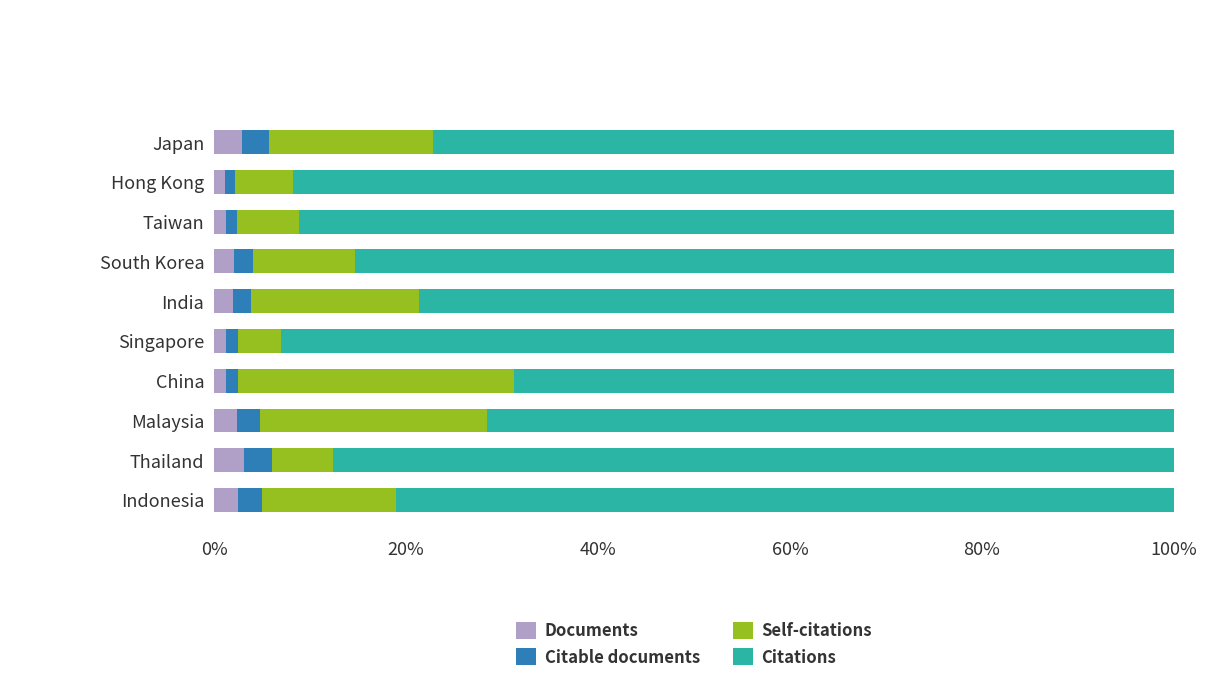

What is the highest value of the Documents series?

3.1